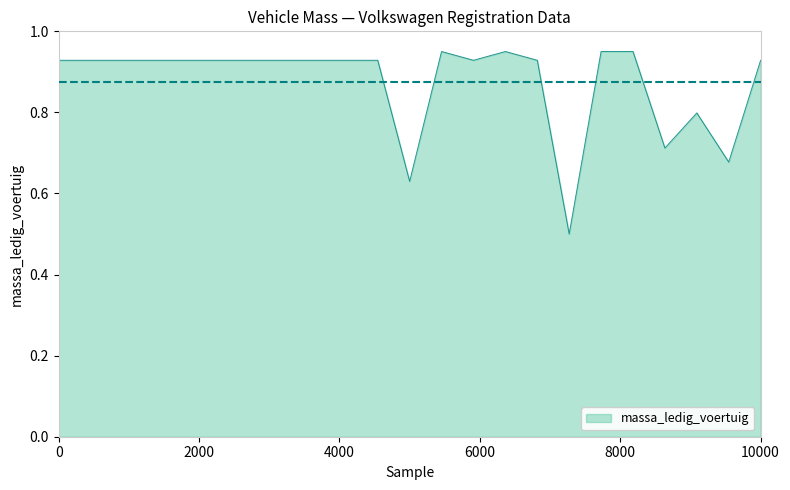

What is the difference between the maximum and minimum values?

0.5